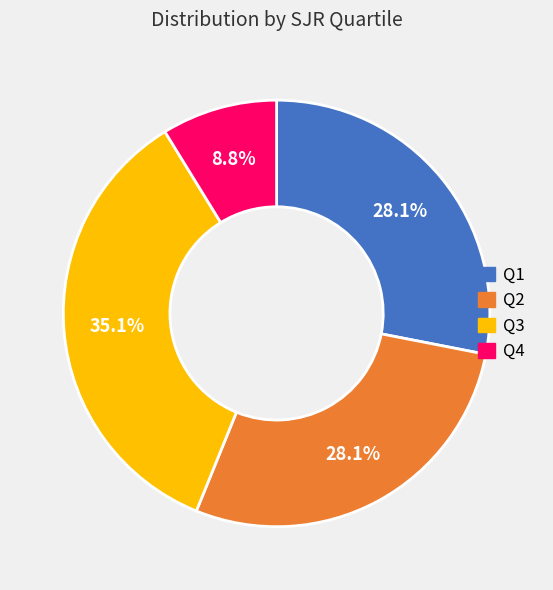

Between Q1 and Q4, which is larger?

Q1